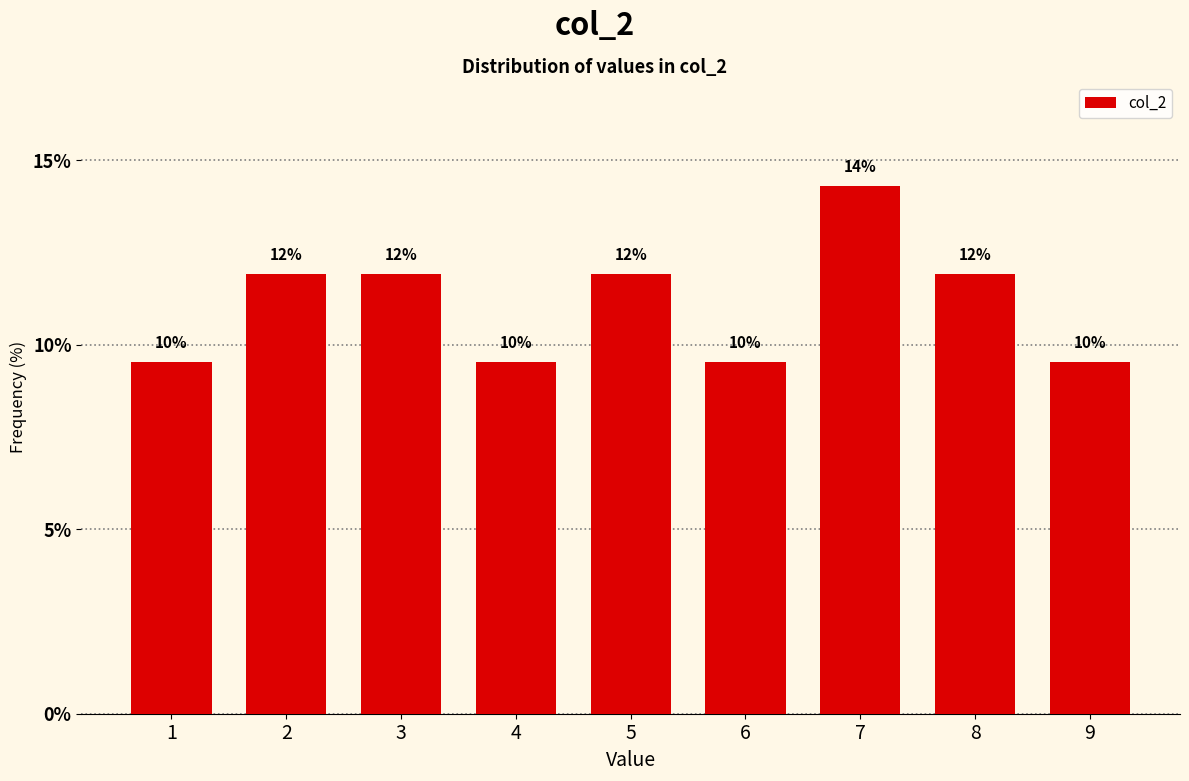

Does the chart contain any negative values?

No